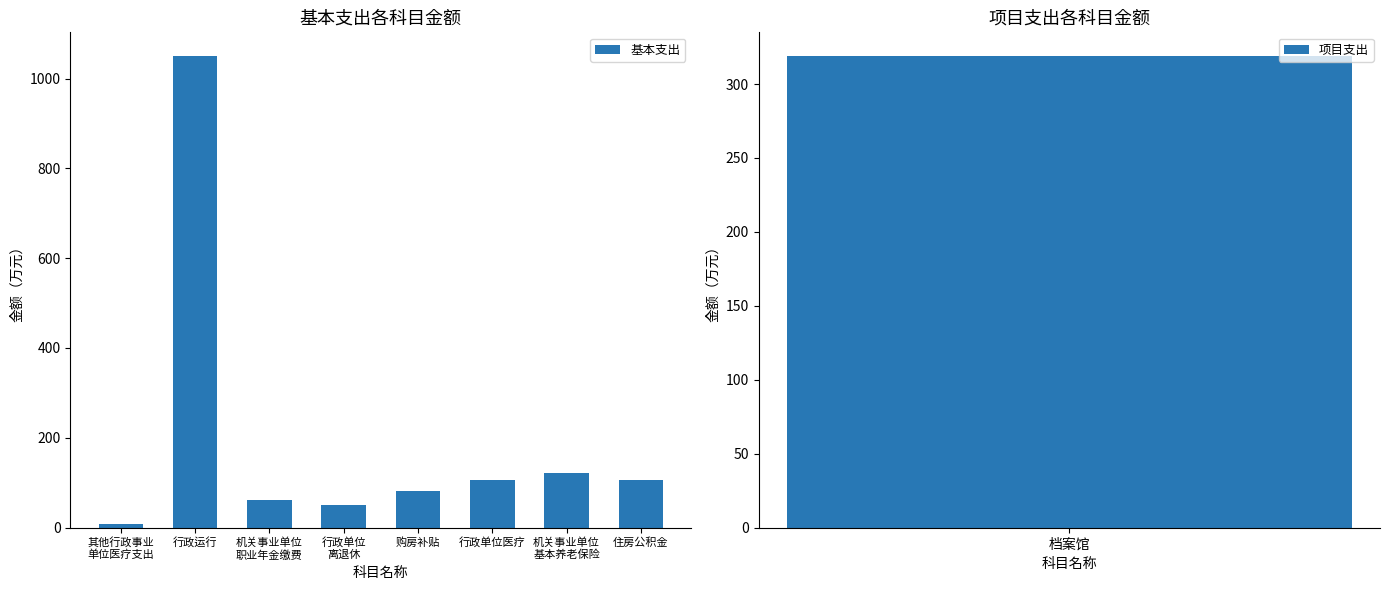

List the labels in order of value, largest first.

行政运行, 机关事业单位
基本养老保险, 住房公积金, 行政单位医疗, 购房补贴, 机关事业单位
职业年金缴费, 行政单位
离退休, 其他行政事业
单位医疗支出